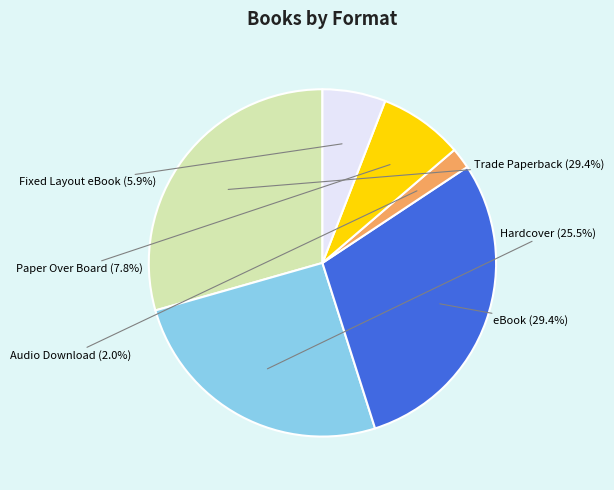

Does eBook represent more than half of the total?

No